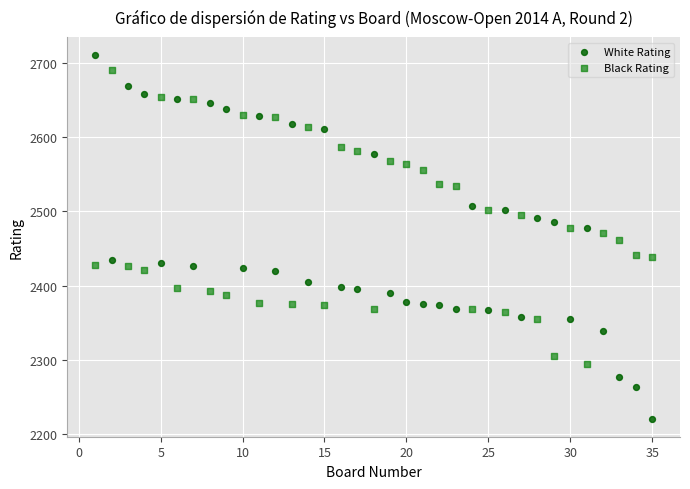

Which series reaches the minimum Y coordinate?

White Rating